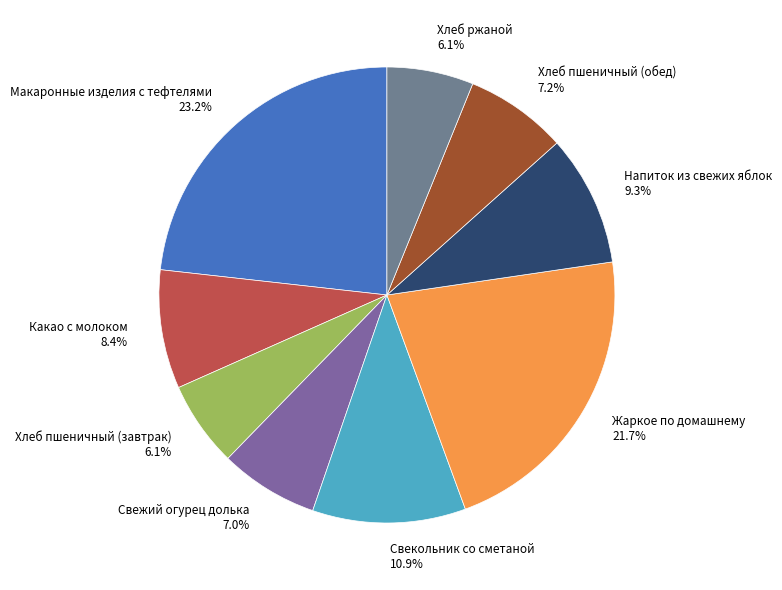

What is the ratio of the value at Хлеб пшеничный (обед) 7.2% to the value at Хлеб пшеничный (завтрак) 6.1%?

1.2